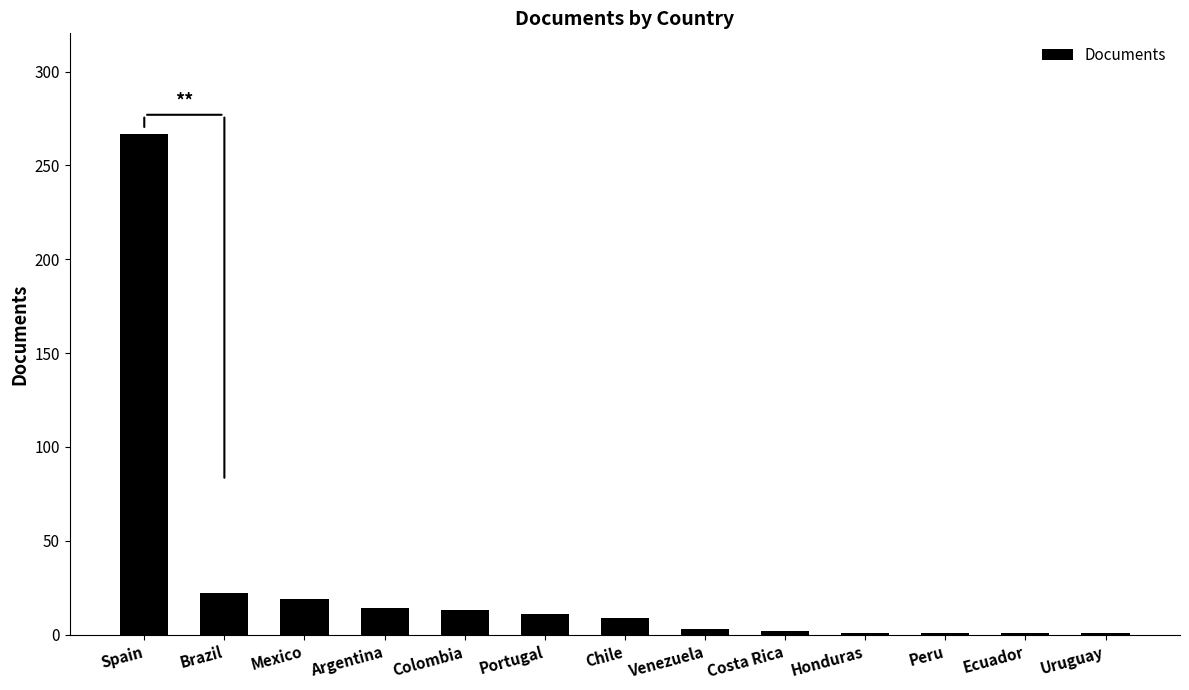

The value at Brazil is 39. True or false?

False